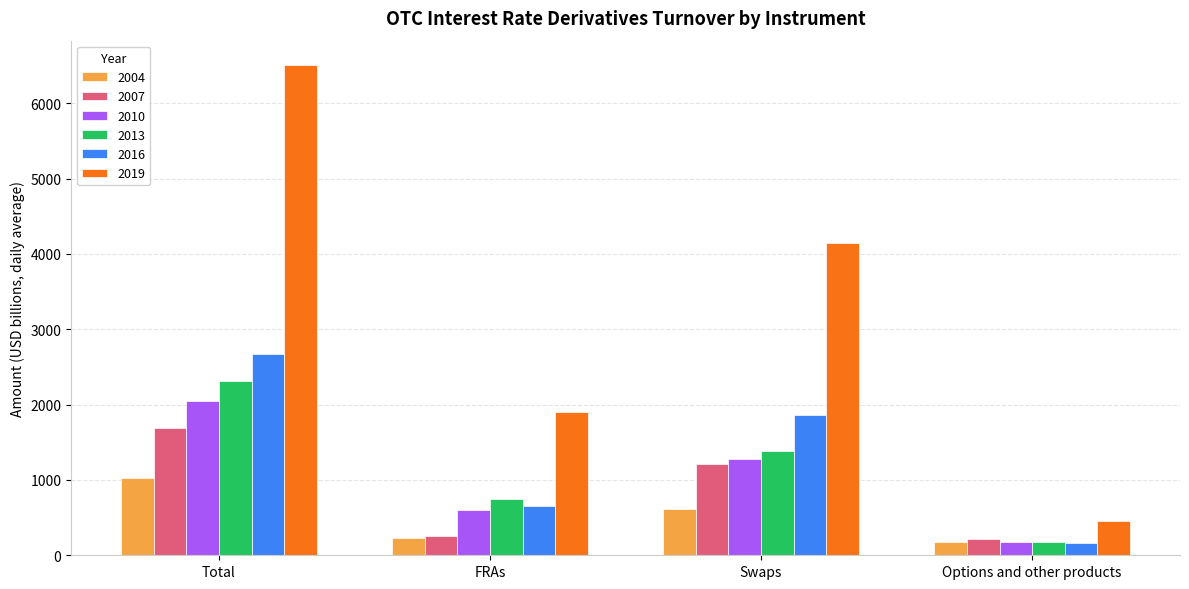

Does the chart contain any negative values?

No